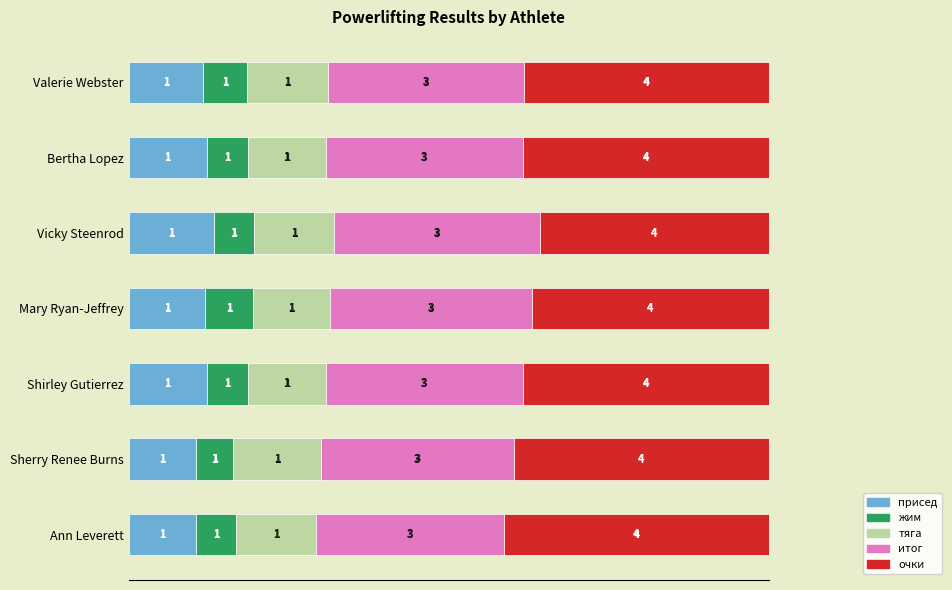

What are all the series names shown in the legend?

присед, жим, тяга, итог, очки